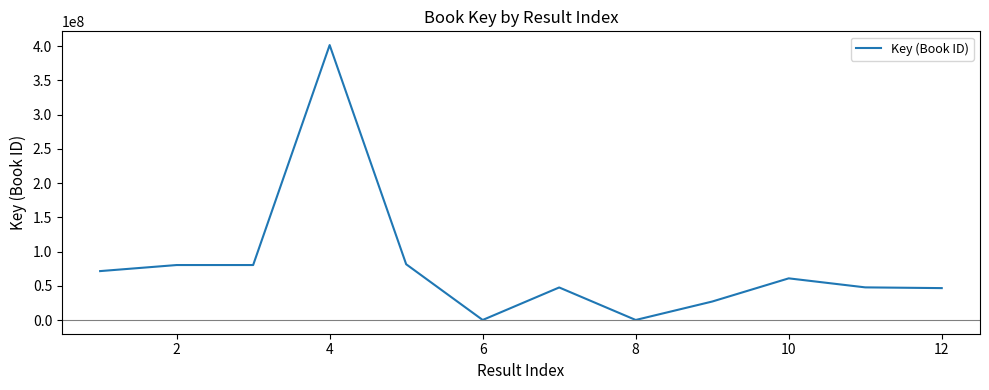

Does the chart have visible grid lines?

No